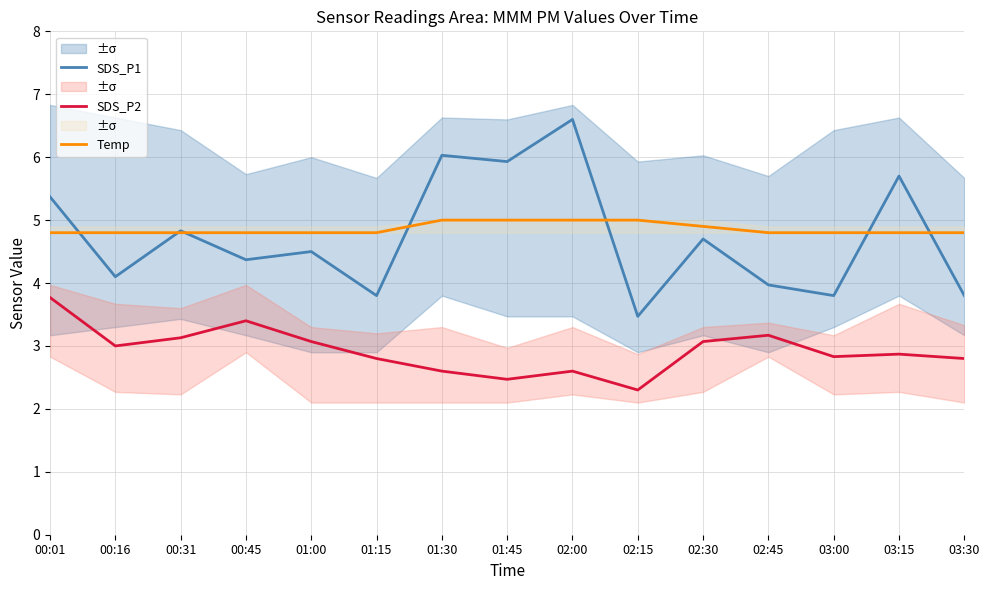

Does the chart display data point markers on the line(s)?

No